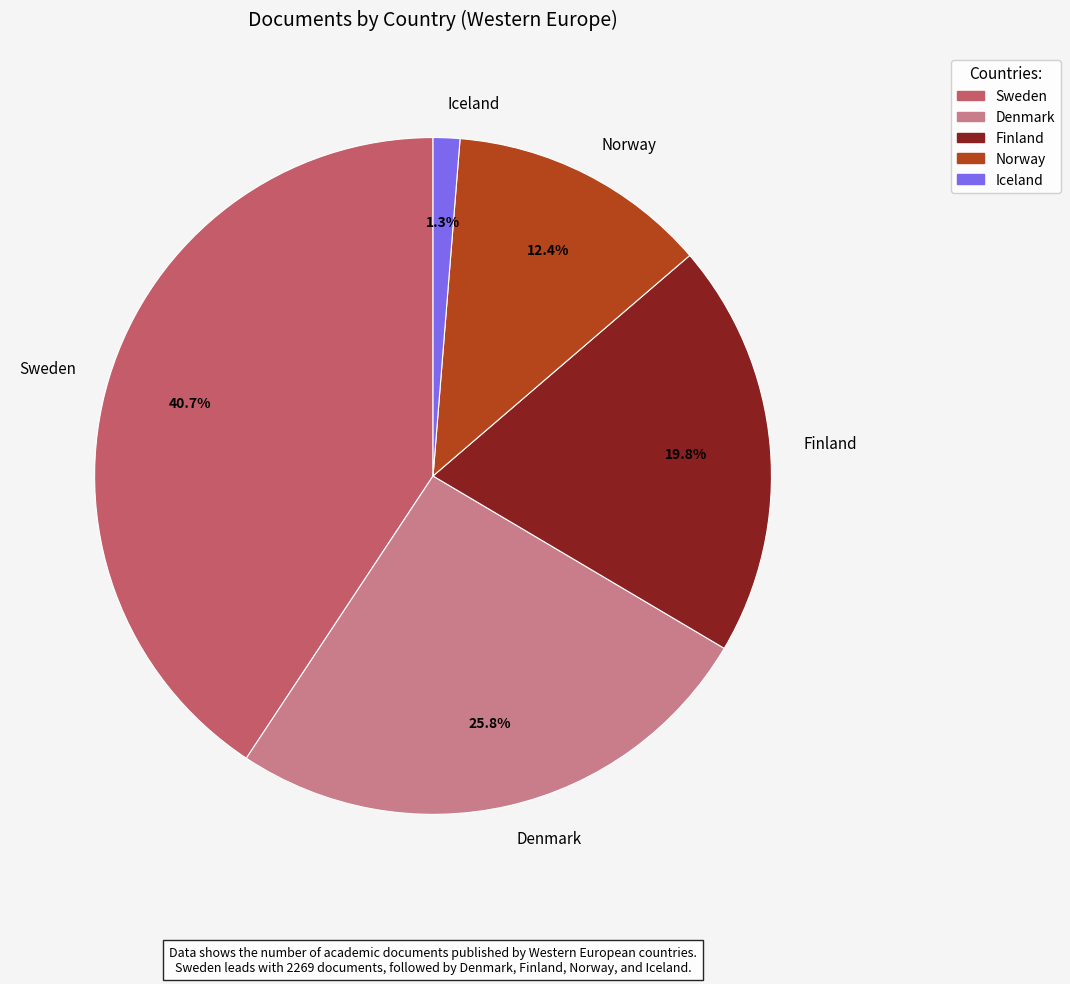

Between Denmark and Norway, which is larger?

Denmark